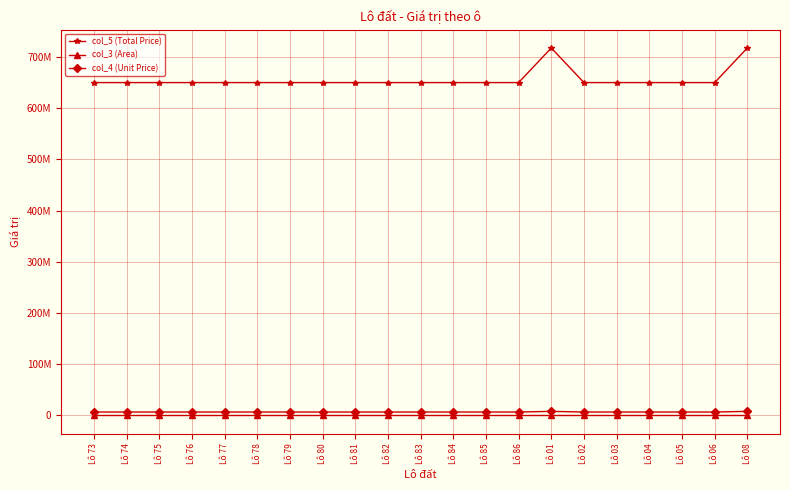

What is the value of the col_3 (Area) point at the 14th from the left?

100